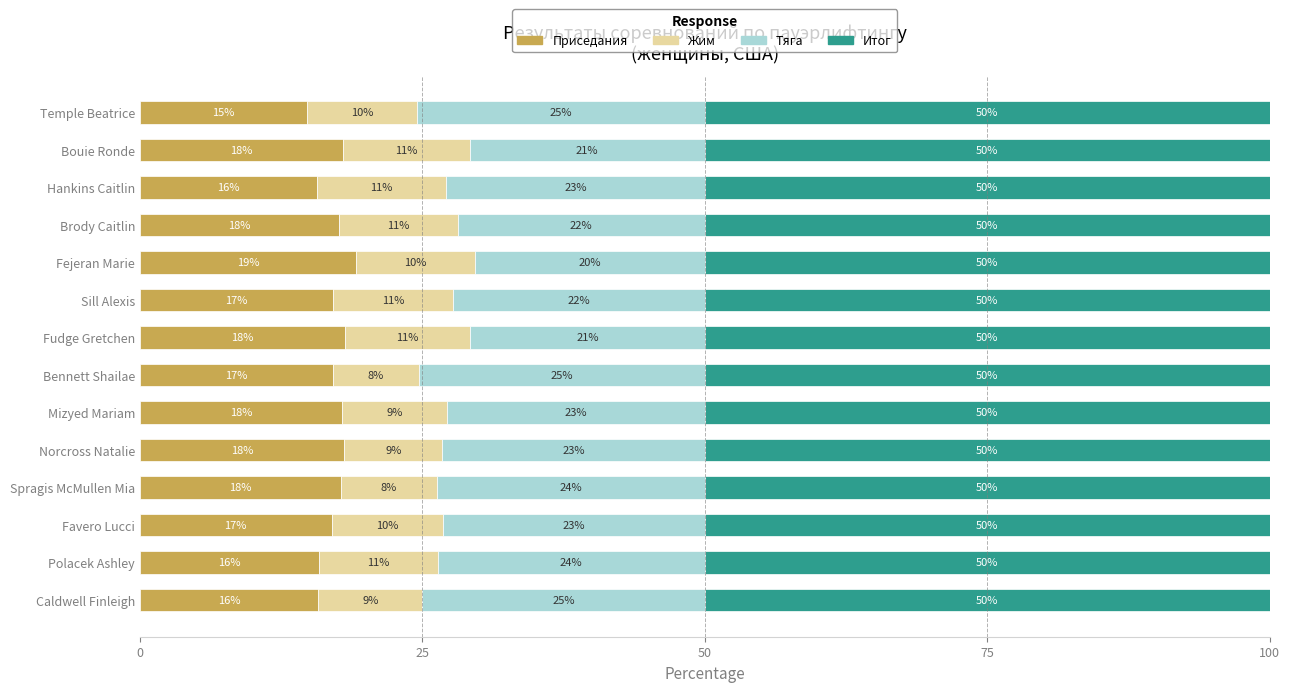

Is it true that Приседания equals 7.3 at Fejeran Marie?

False